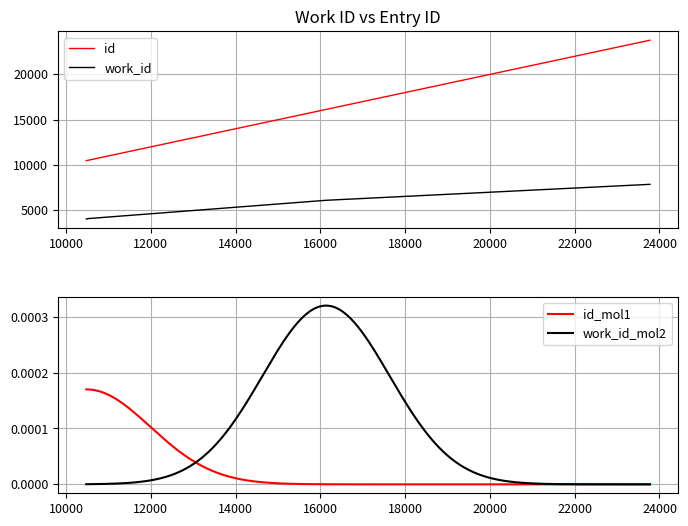

What is the difference between the maximum and minimum values in the id series?

13296